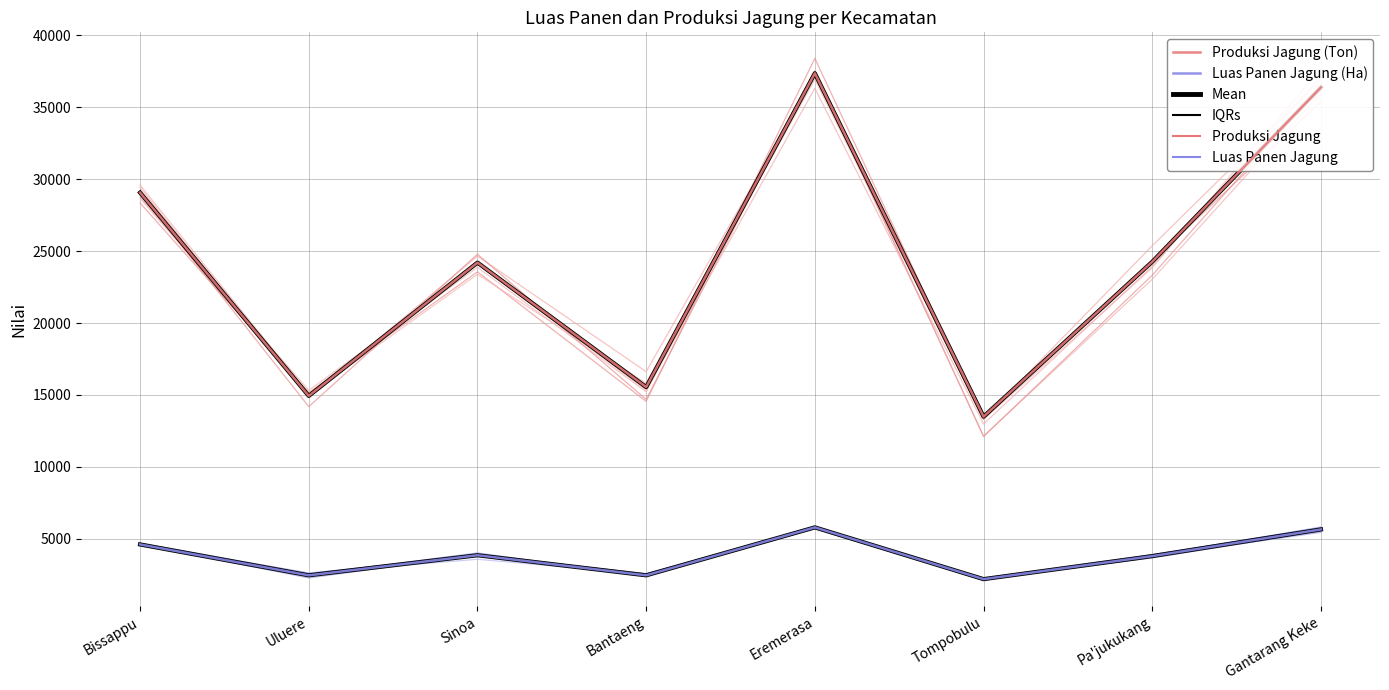

Reading left to right, what are all the values shown in this chart?

Produksi Jagung (Ton): 29070	14933	24202	15546	37370	13489	24262	36391
Luas Panen Jagung (Ha): 4603	2454	3850	2454	5789	2189	3790	5647